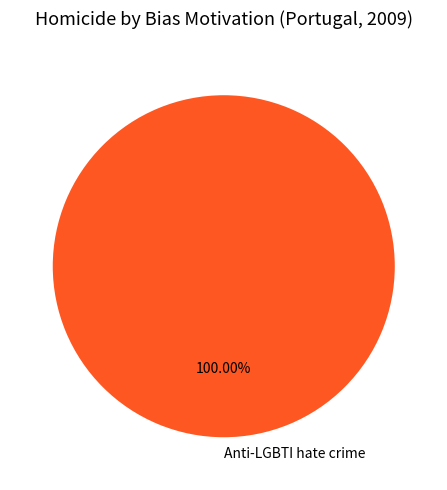

Rank the categories by value from lowest to highest.

Anti-LGBTI hate crime